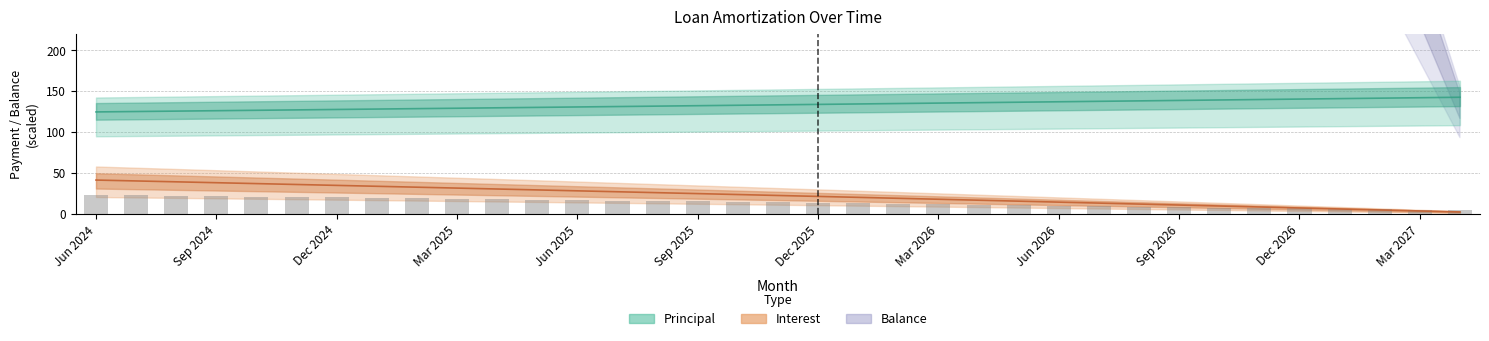

The value of Principal at Mar 2027 is 141.8. True or false?

True